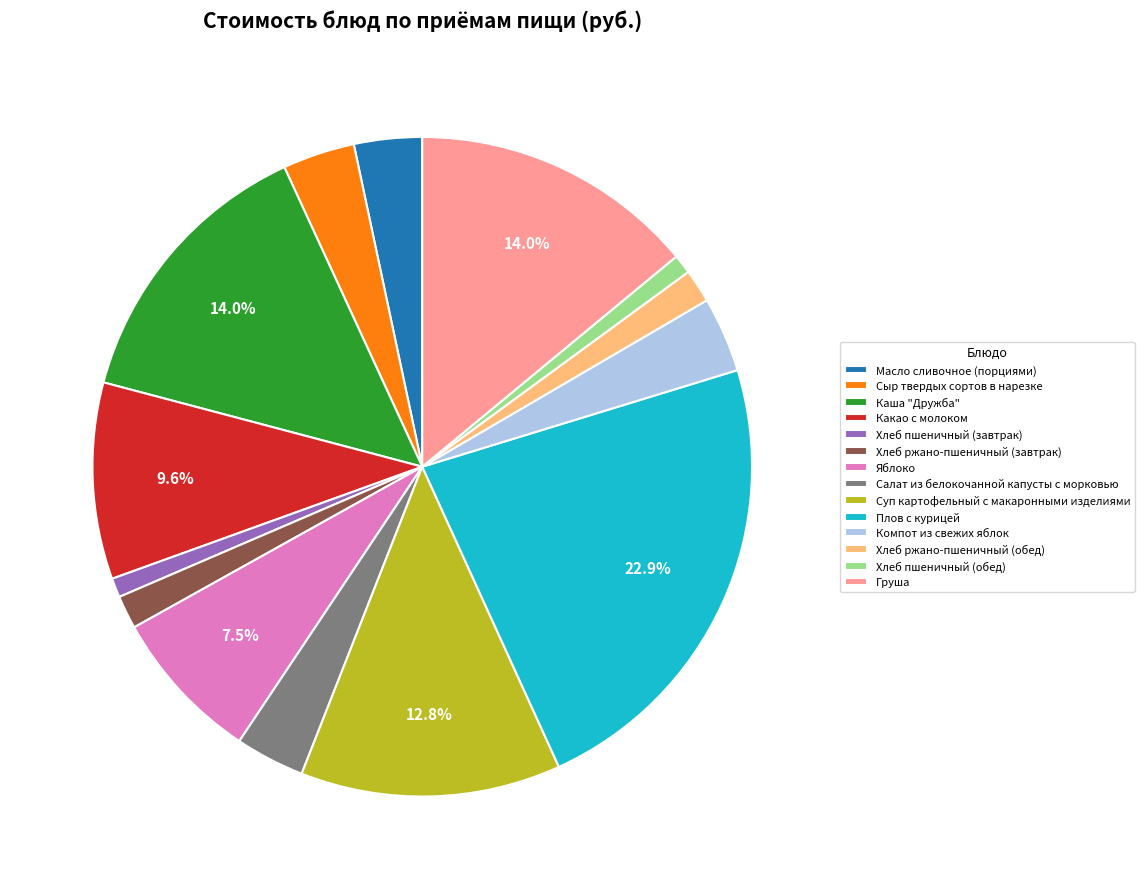

To the nearest percent, what is the average slice percentage?

7%